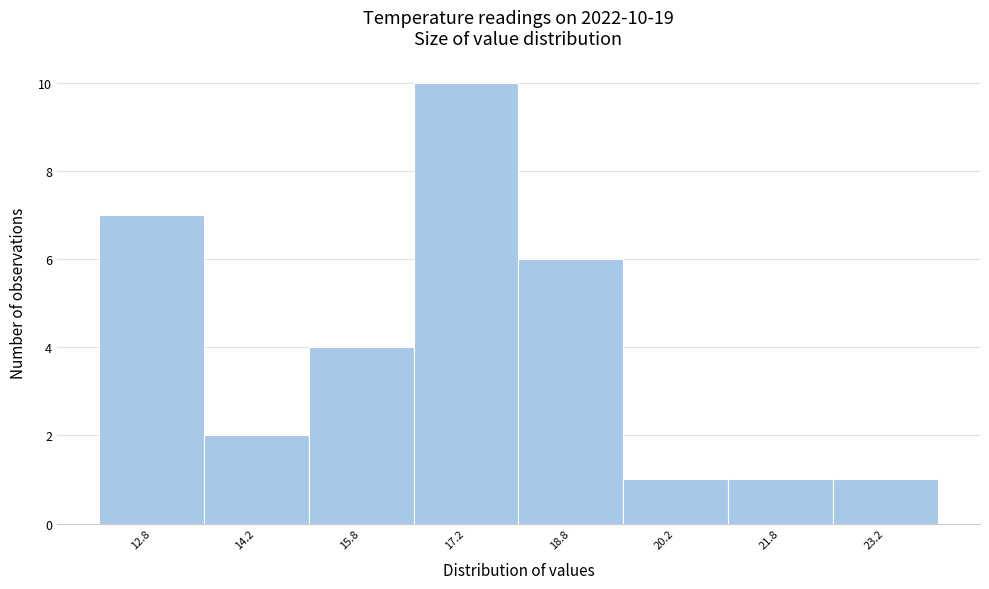

Over which range of the x-axis is the bar tallest?

16.5 to 18.0